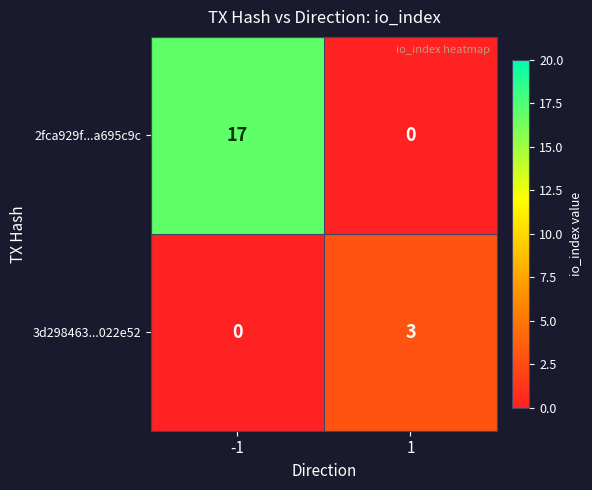

Between -1 and 1, which series saw the biggest shift?

2fca929f...a695c9c